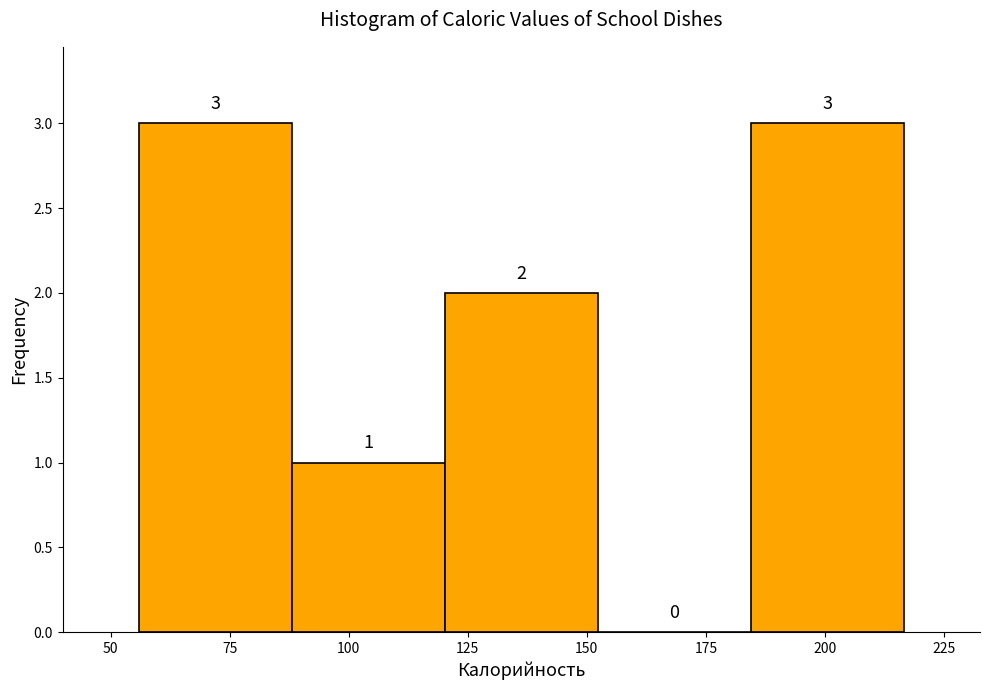

Reading left to right, list every bar in this chart as the range it spans on the x-axis followed by its height. The bar edges are not printed on the chart, so give them approximately, as read against the axis.

55 to 90: 3
90 to 120: 1
120 to 150: 2
150 to 185: 0
185 to 215: 3